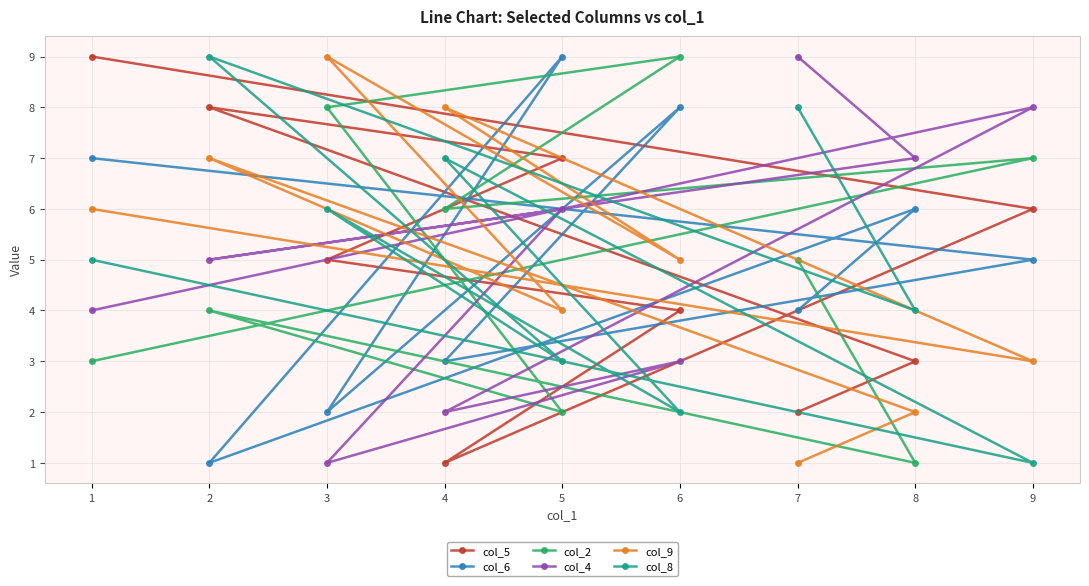

What is the difference between the maximum and minimum values in the col_5 series?

8